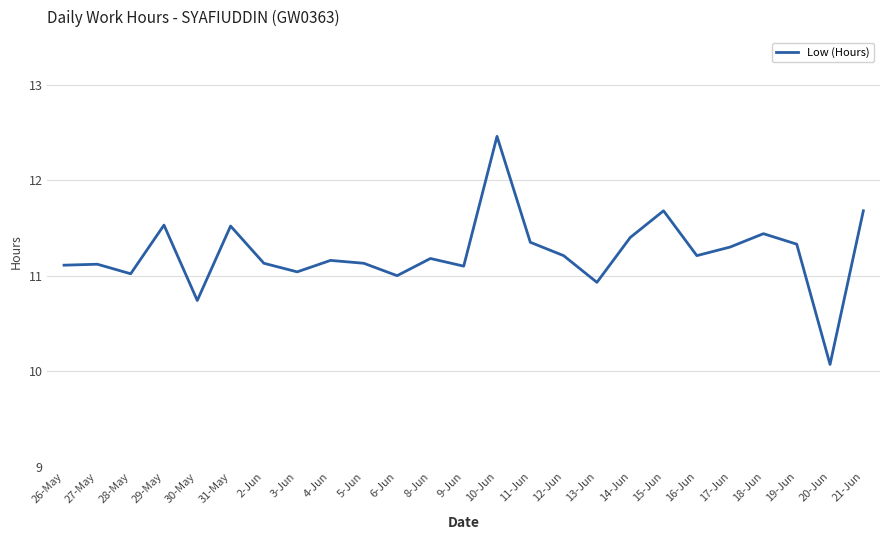

True or false: the data shows 3.8 at 19-Jun.

False